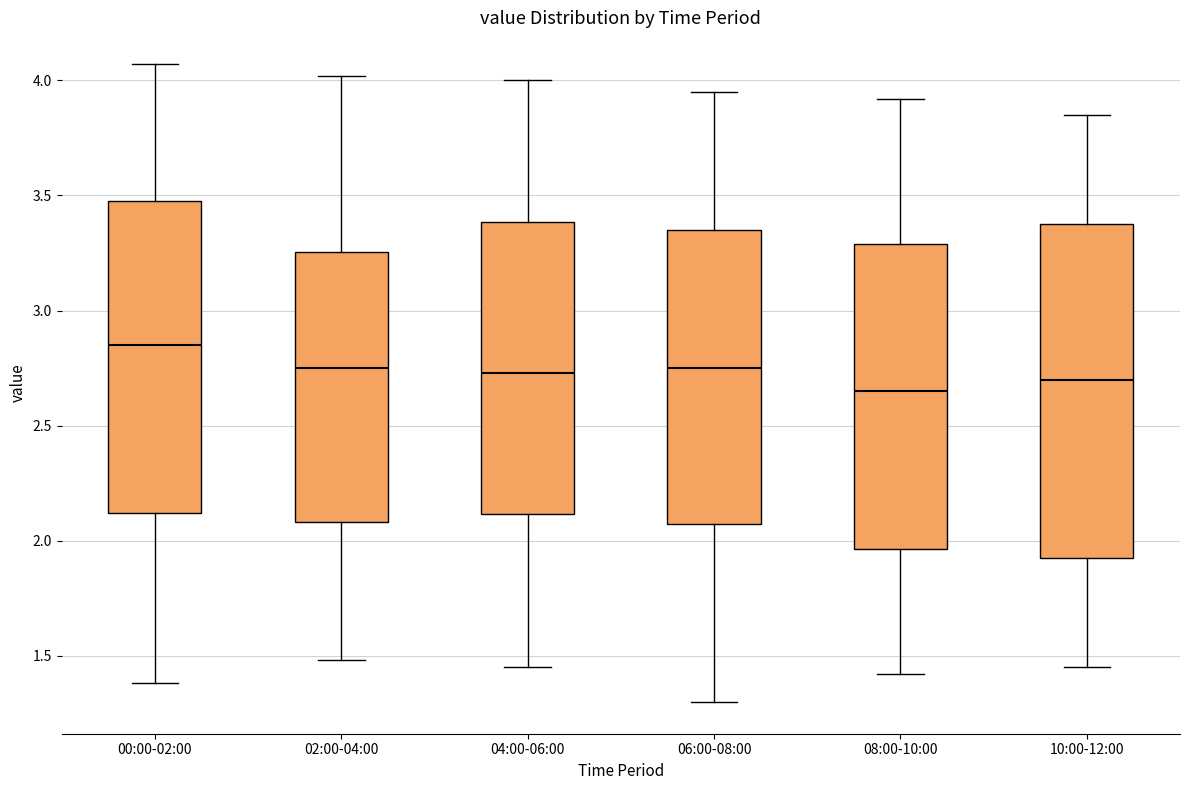

Where does the upper whisker of the box for 00:00-02:00 end on the y-axis? The values are not printed on the chart, so give them approximately, as read against the axis.

4.05